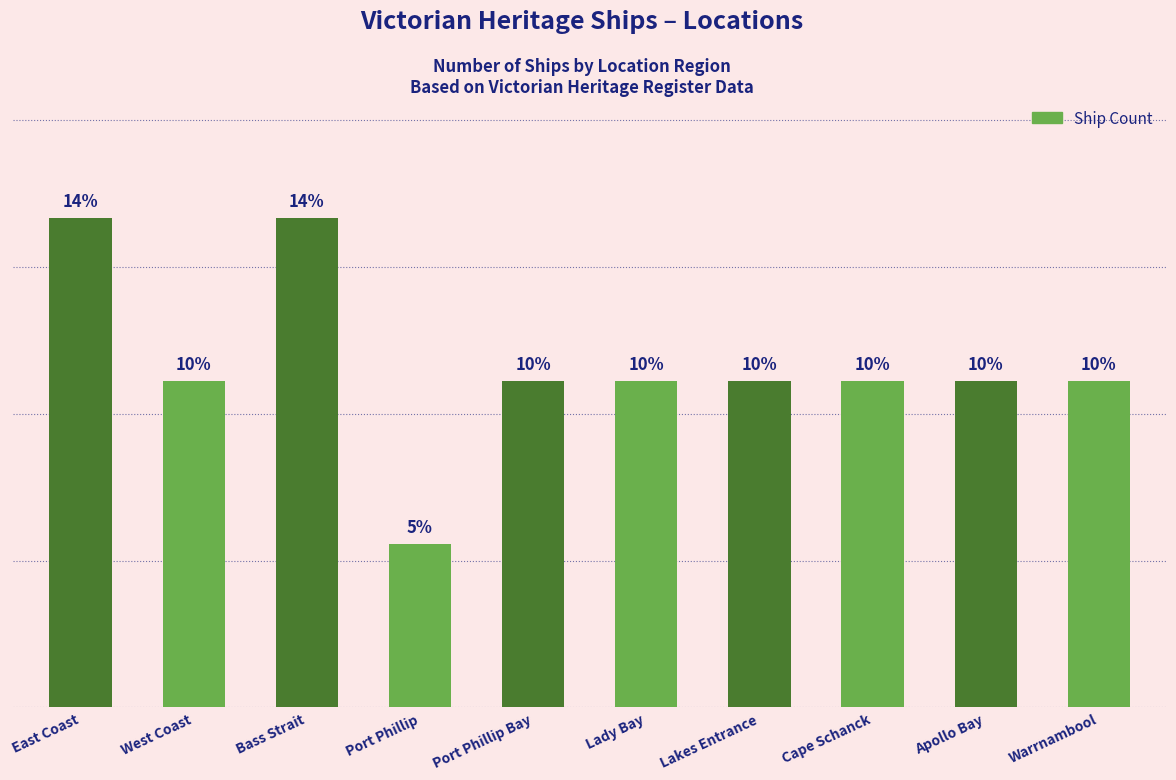

Reading left to right, transcribe all the data shown in this chart.

3	2	3	1	2	2	2	2	2	2